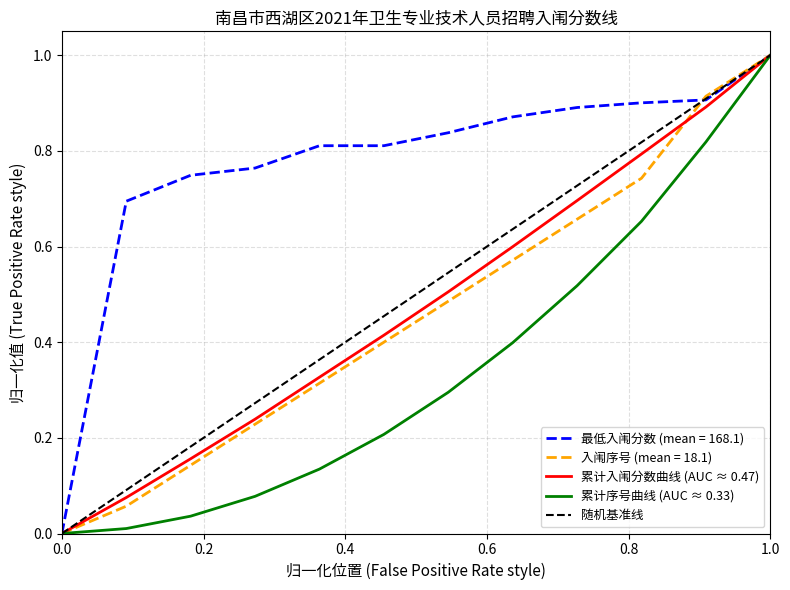

What is the maximum value for 累计入闱分数曲线 (AUC ≈ 0.47)?

1.0